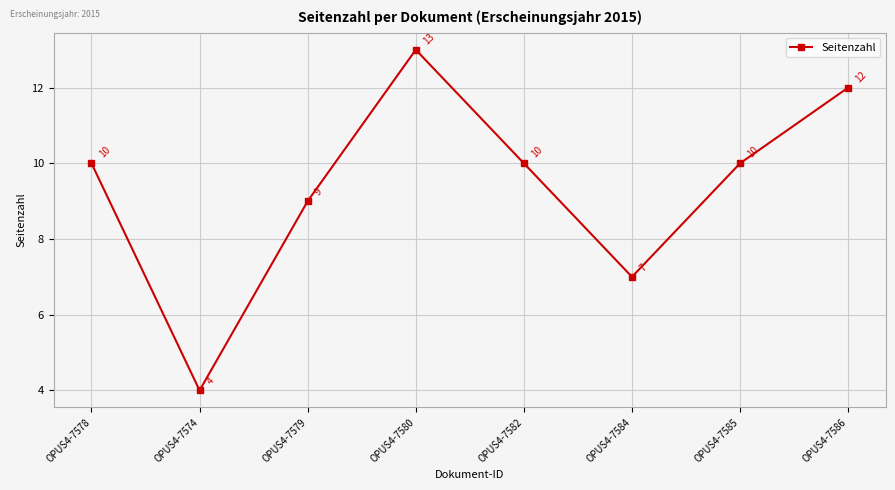

How many categories are shown in the chart?

8